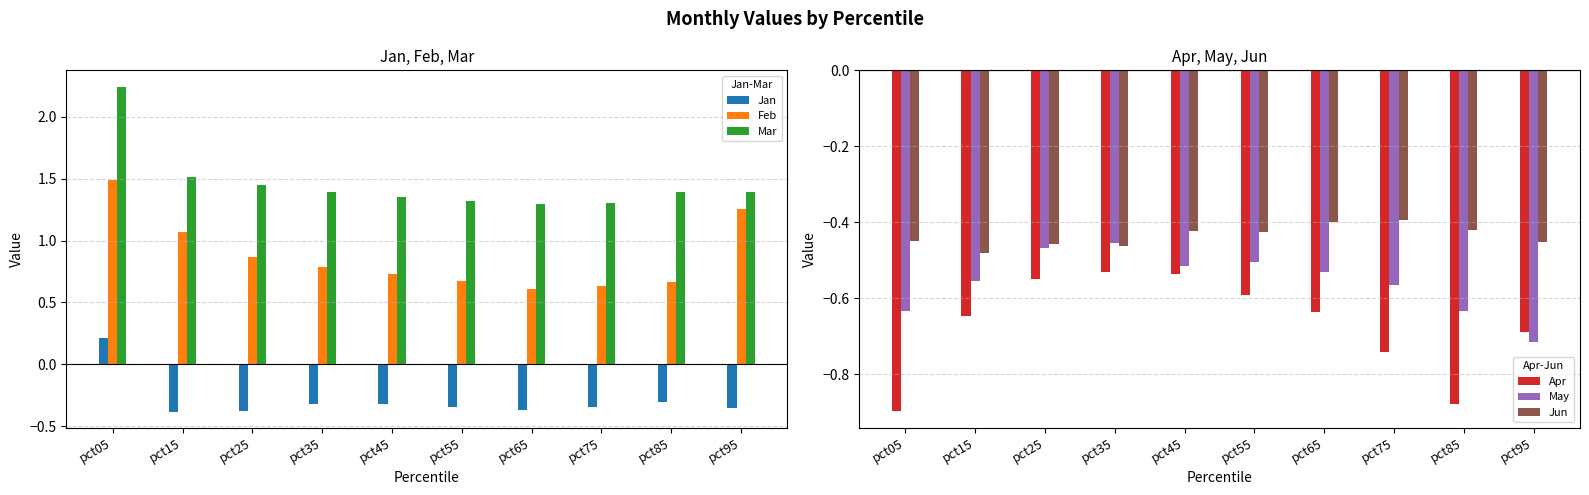

The value of Apr at pct95 is -0.1. True or false?

False